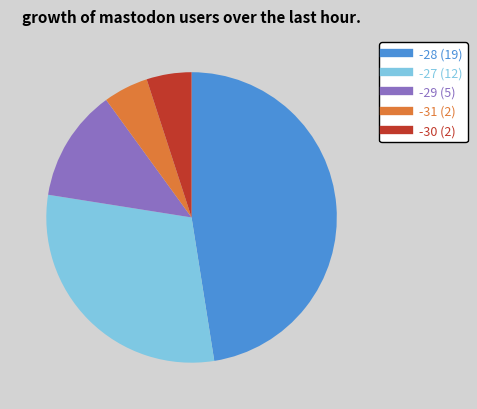

Is there any slice that represents more than half of the pie?

No